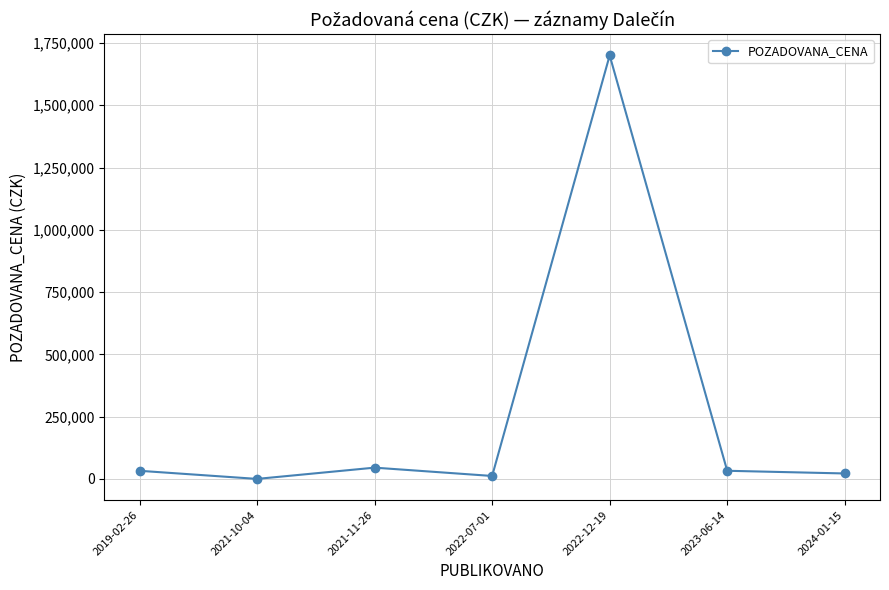

Which category has the highest value across all series?

2022-12-19